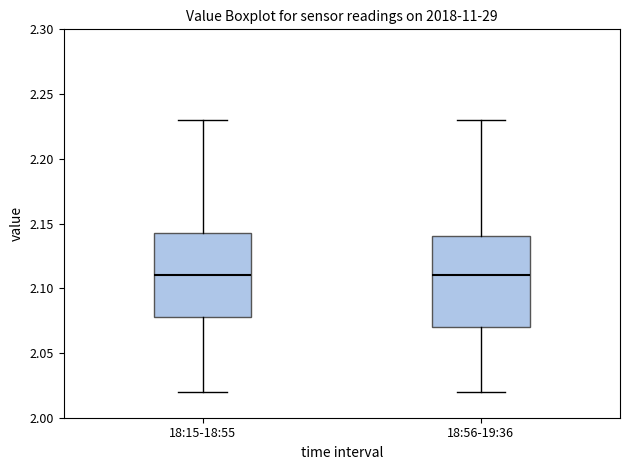

Which box is the tallest, from its lower edge to its upper edge?

18:56-19:36